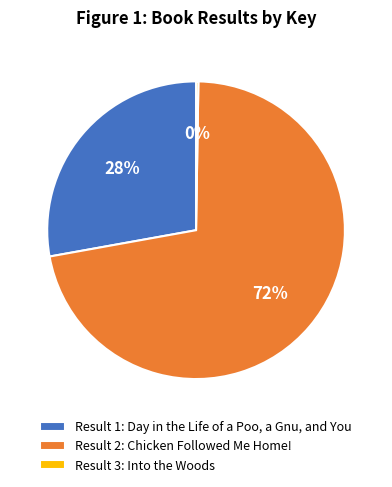

What is the majority slice?

Result 2: Chicken Followed Me Home!